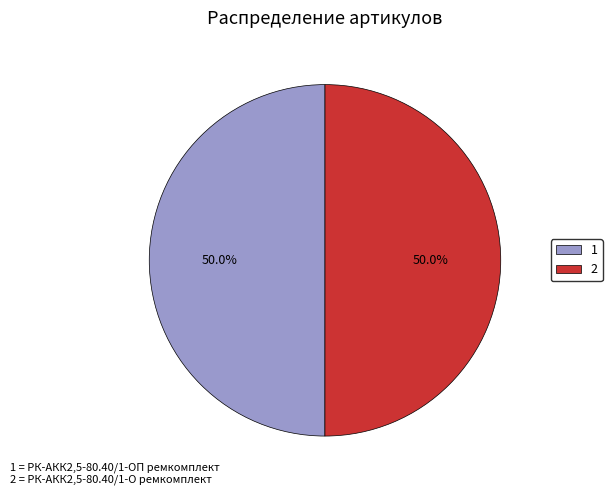

What is the ratio of the value at 1 to the value at 2?

1.0